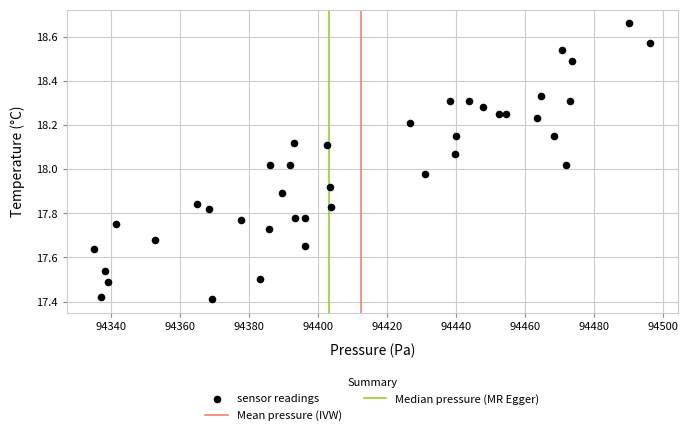

What is the range of X values (max minus min)?

161.1